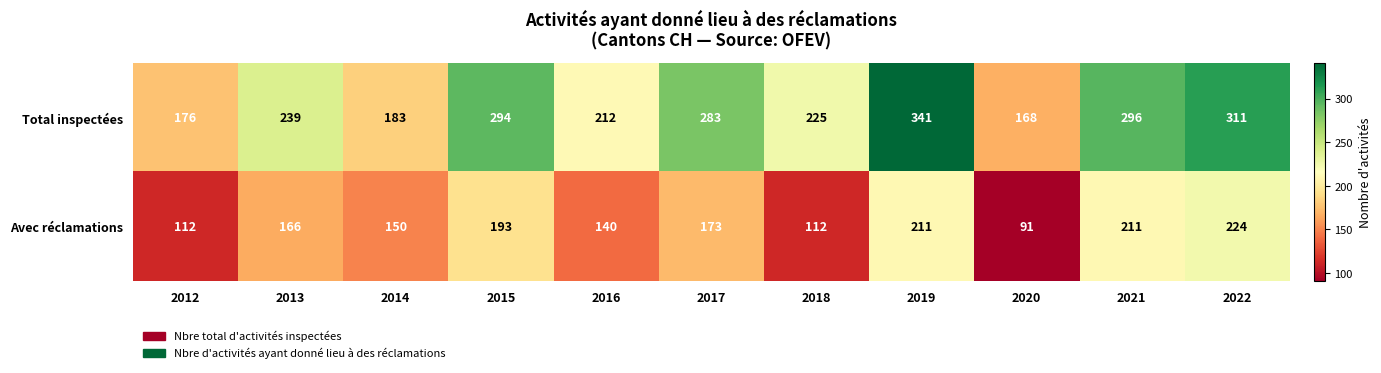

List the series in order of their peak value, highest first.

Total inspectées, Avec réclamations